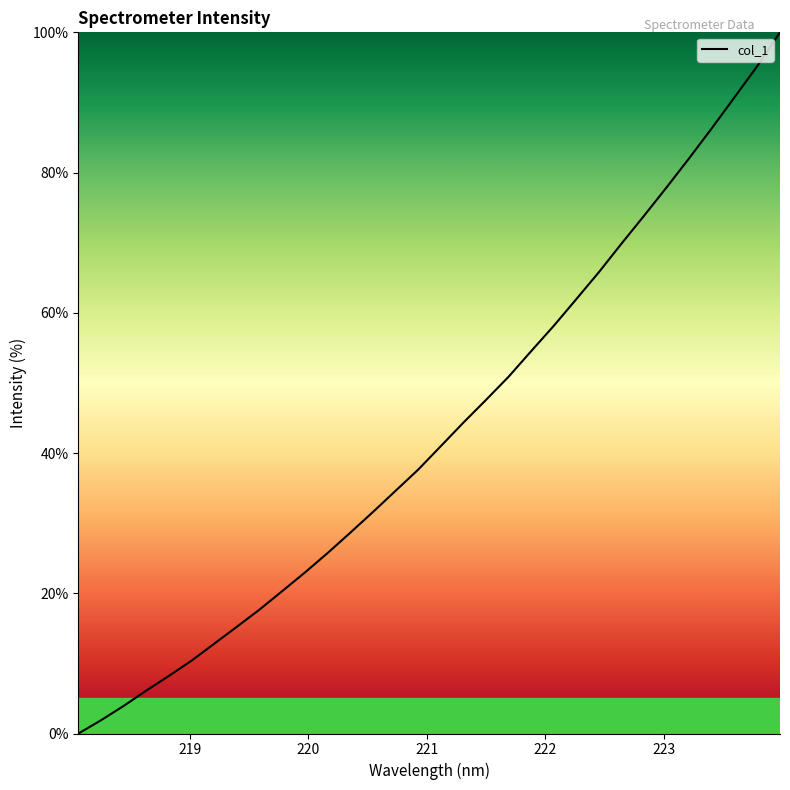

What is the maximum value shown in the chart?

100.0